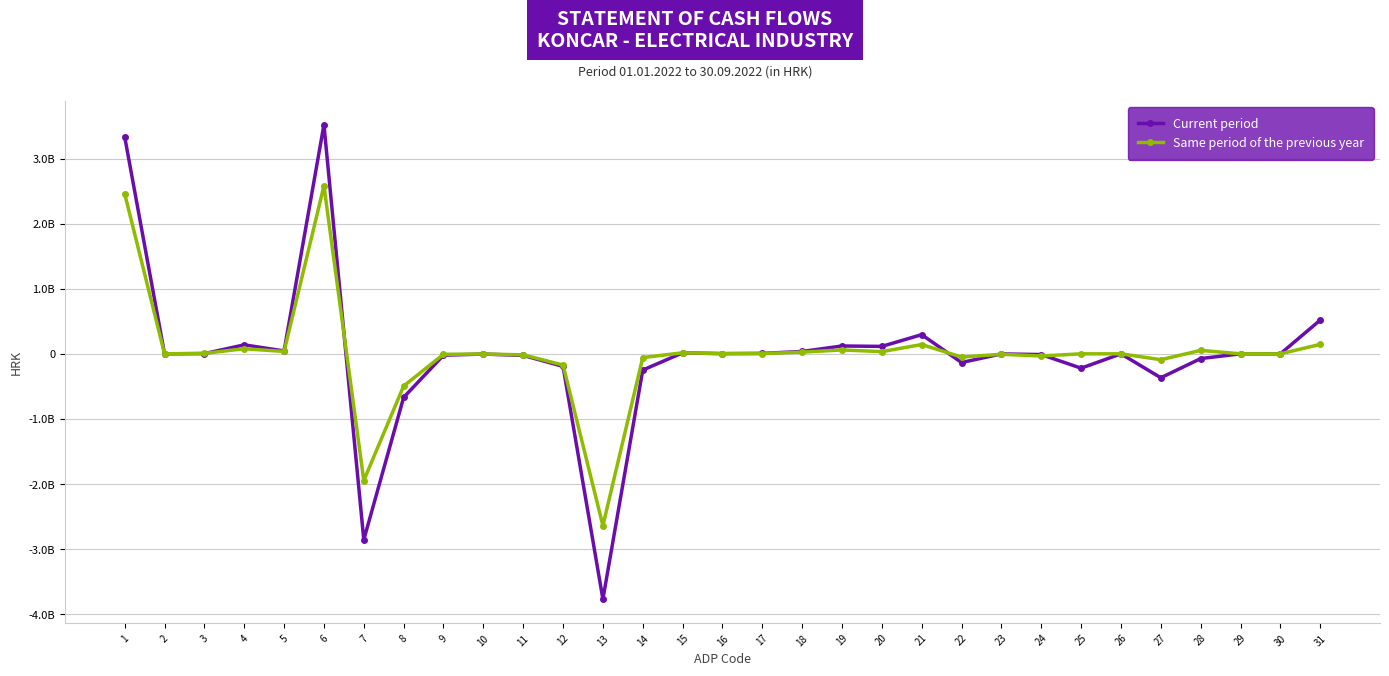

What are all the series names shown in the legend?

Current period, Same period of the previous year